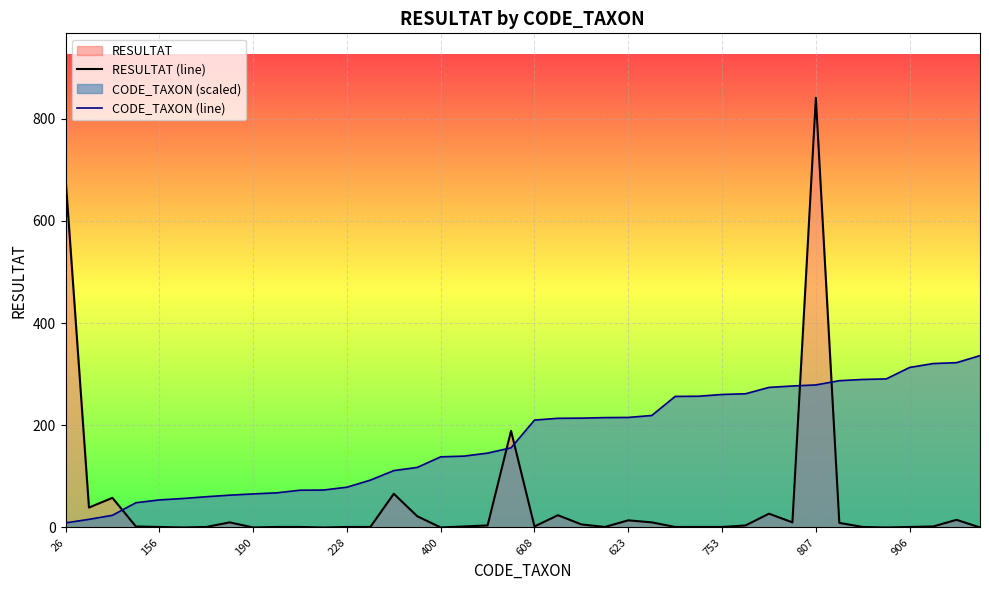

The RESULTAT (line) series shows 0.0 at 39. True or false?

True